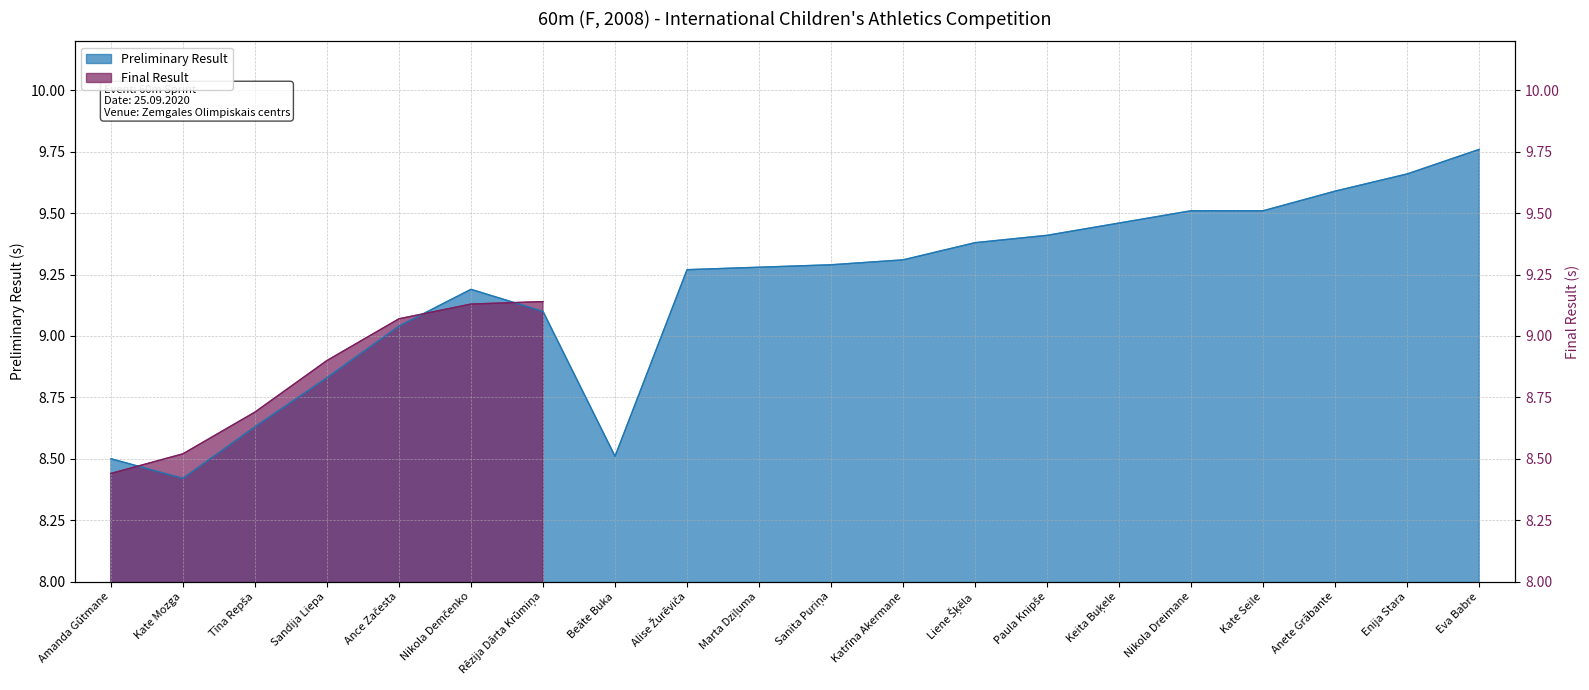

Does the chart have visible grid lines?

Yes